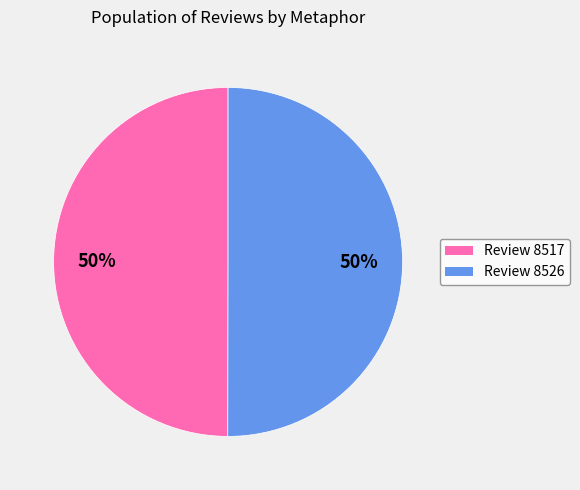

What is the ratio of the value at Review 8526 to the value at Review 8517?

1.0